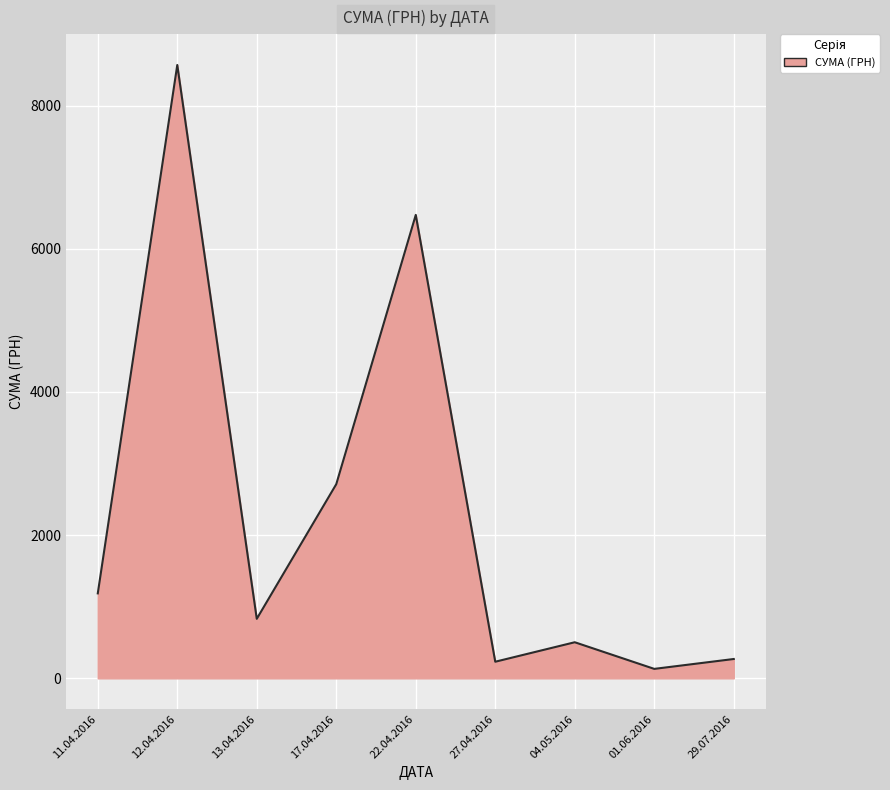

What is the difference between the values at 29.07.2016 and 13.04.2016?

561.2